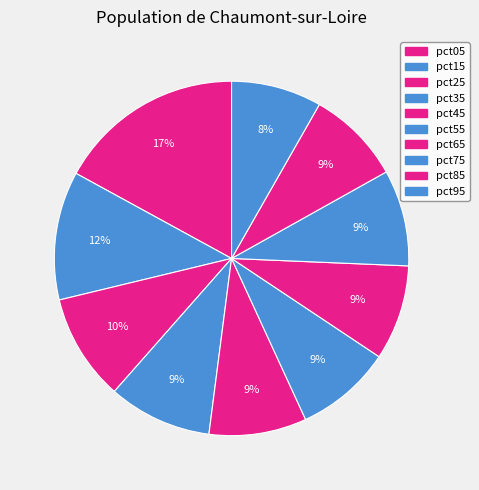

Rank the categories by value from lowest to highest.

pct95, pct85, pct65, pct75, pct55, pct45, pct35, pct25, pct15, pct05